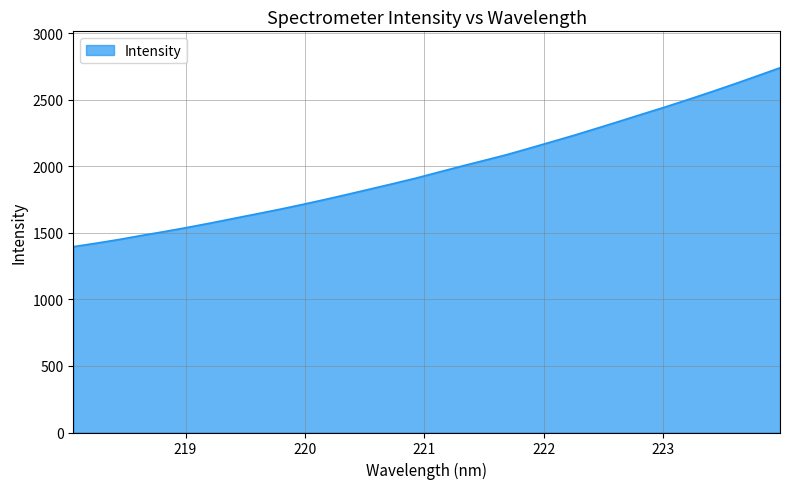

What is the difference between the maximum and minimum values?

1344.4